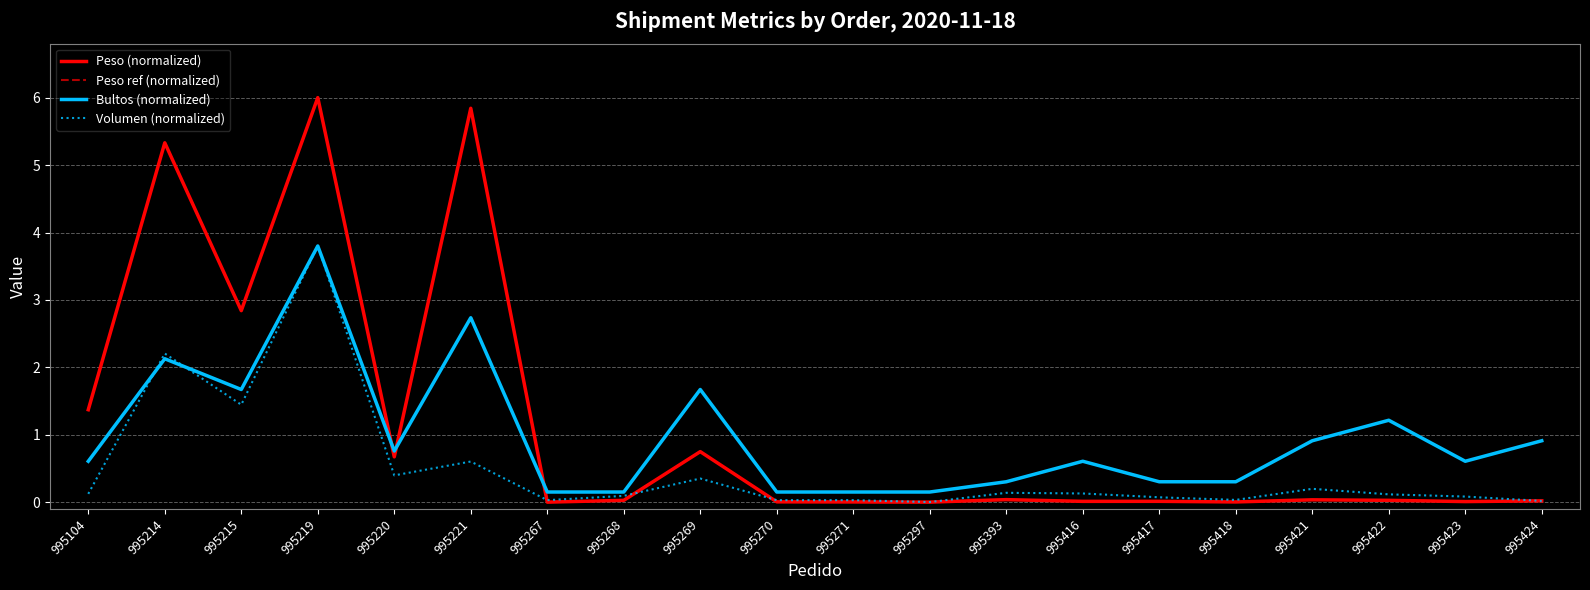

Which category has the highest value across all series?

995219